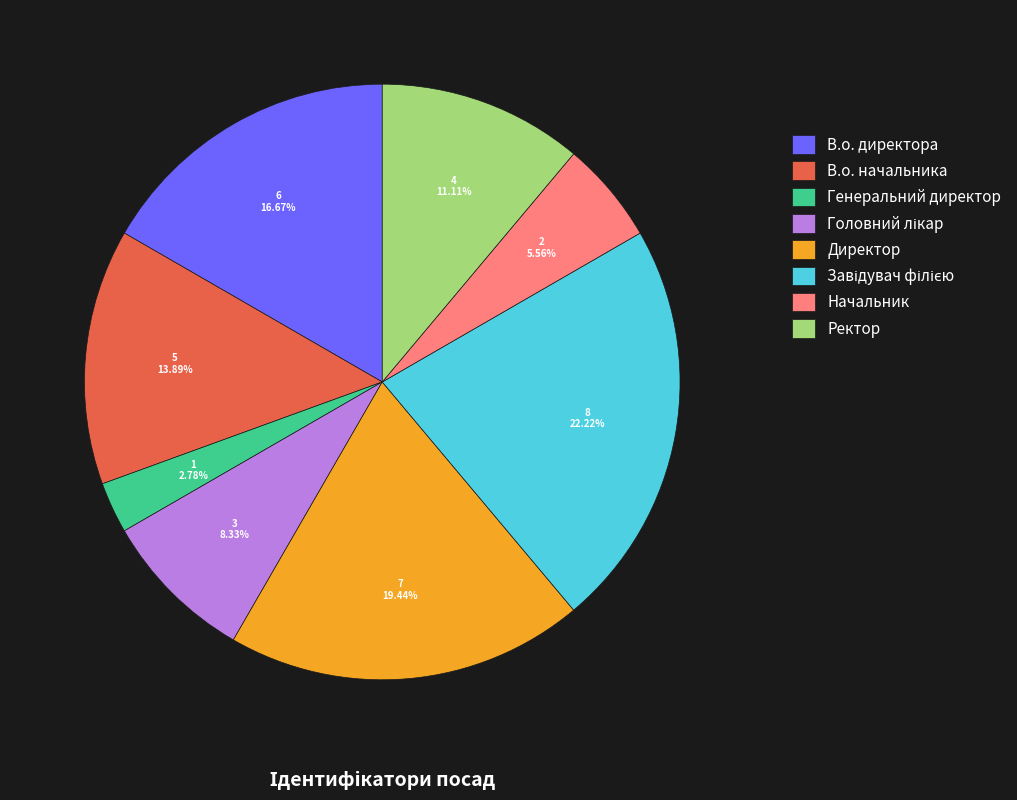

True or false: Начальник accounts for 1% of the total.

False